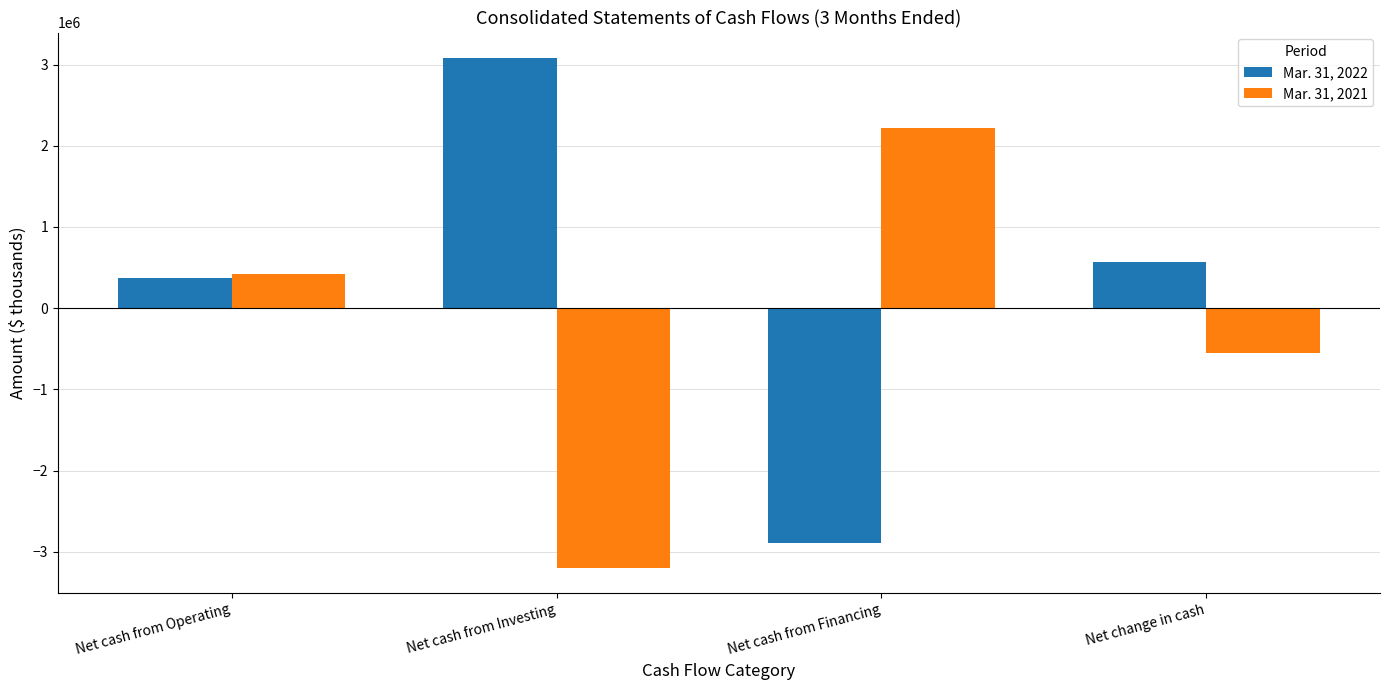

Are the bars horizontal?

No